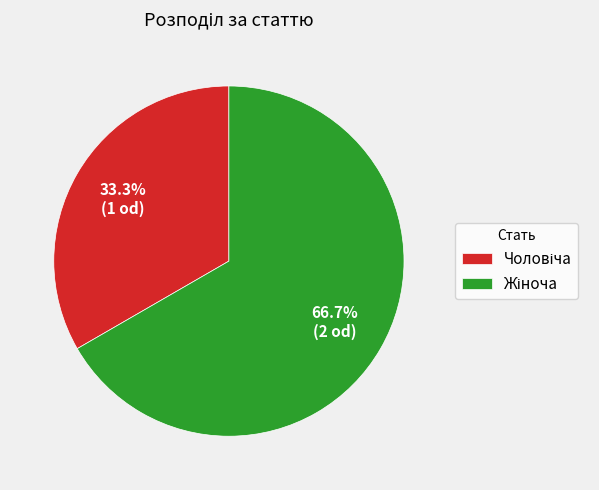

Is there any slice that represents more than half of the pie?

Yes